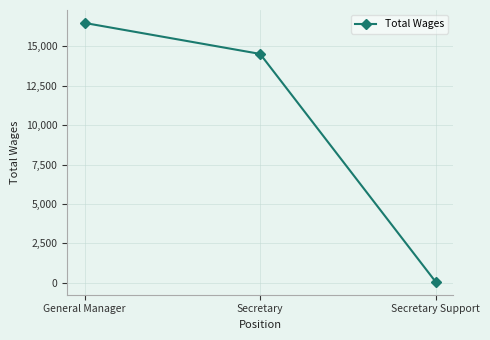

What is the maximum value shown in the chart?

16477